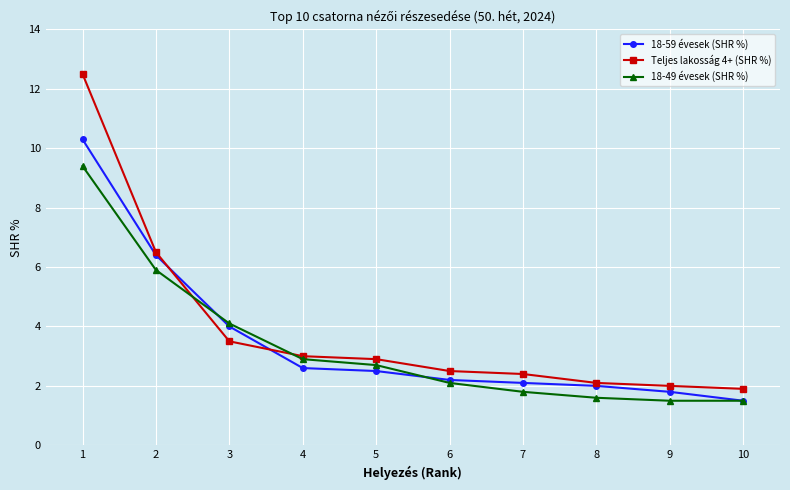

At which category is the sum across all series the highest?

1